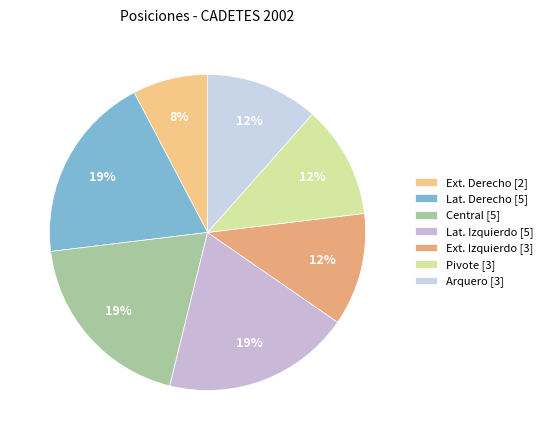

How many segments does this pie chart have?

7